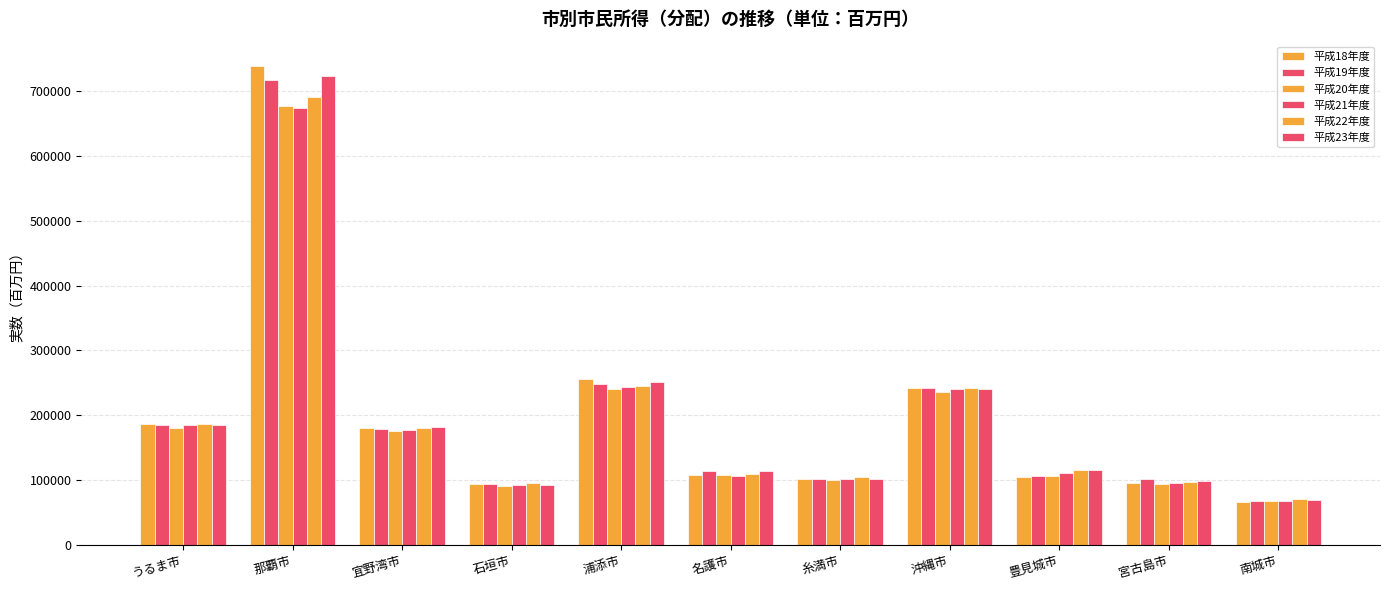

Where does the 平成19年度 series first go above 113564?

うるま市